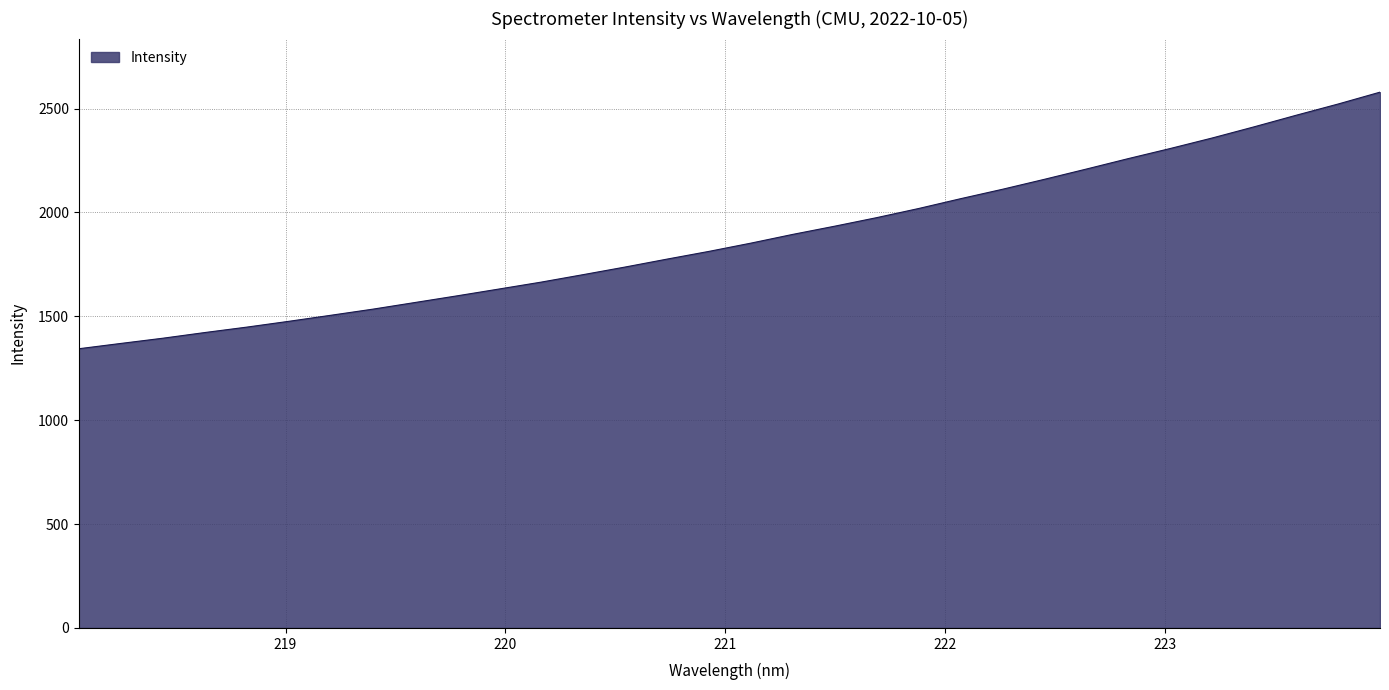

What is the difference between the maximum and minimum values?

1235.2